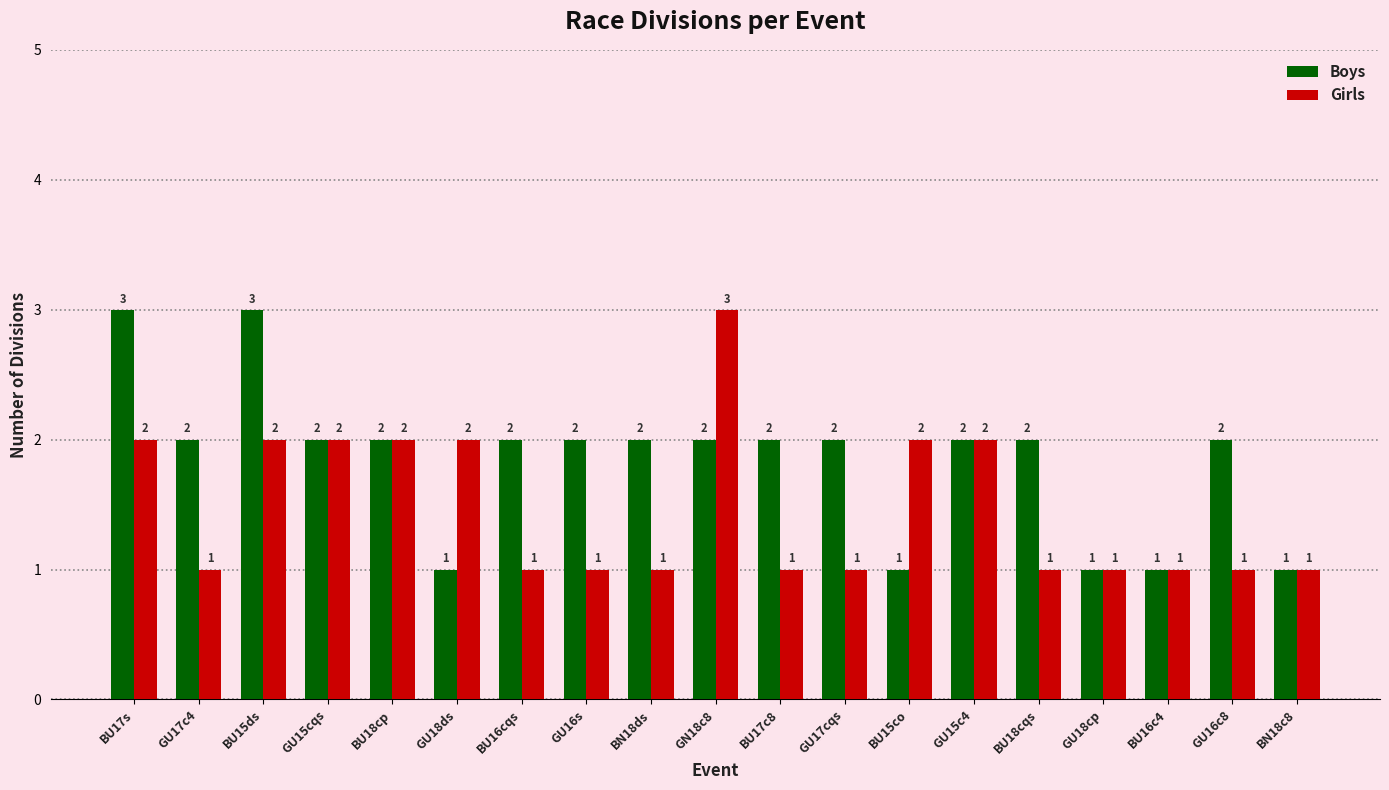

Is the value of Boys at BU15ds greater than the value of Girls at BU16c4?

Yes